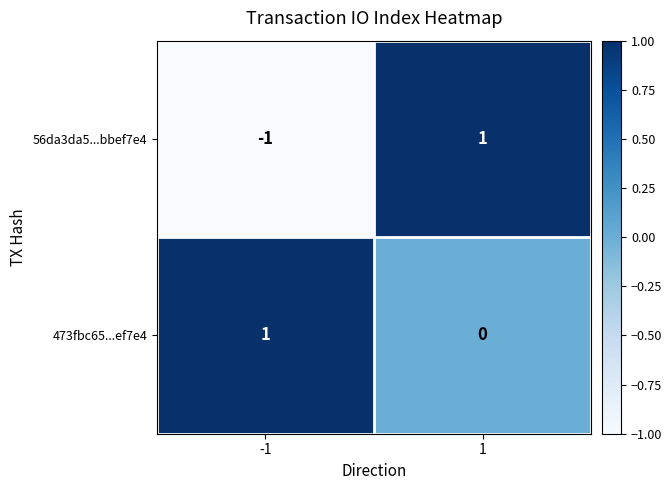

Which series has the largest total across all categories?

473fbc65...ef7e4